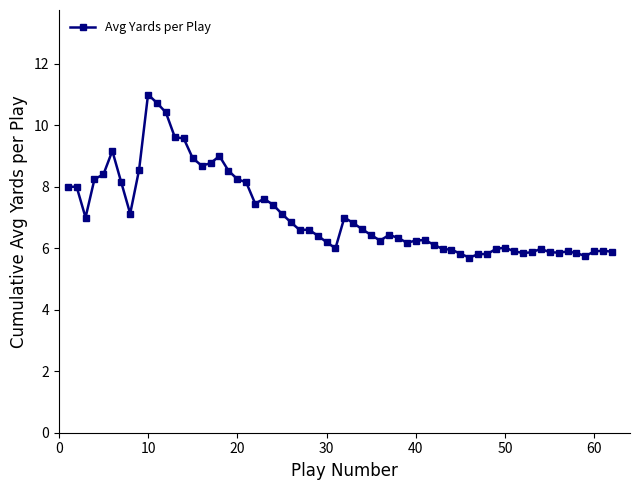

What is the sum of all values?

440.8